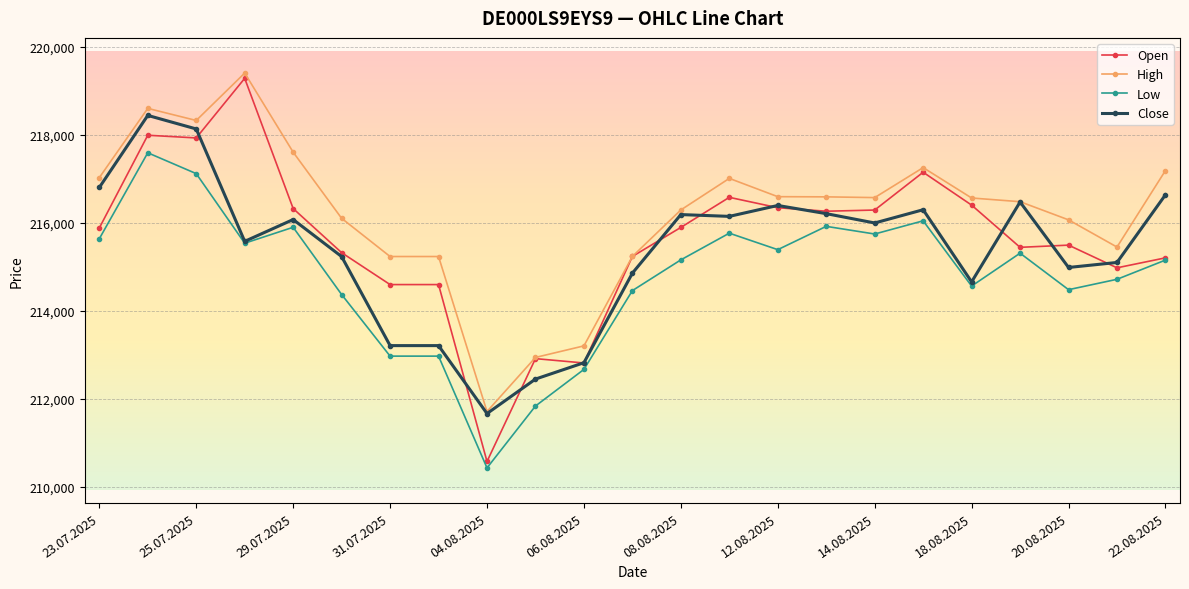

True or false: Open has more than 0 interior local peaks.

True